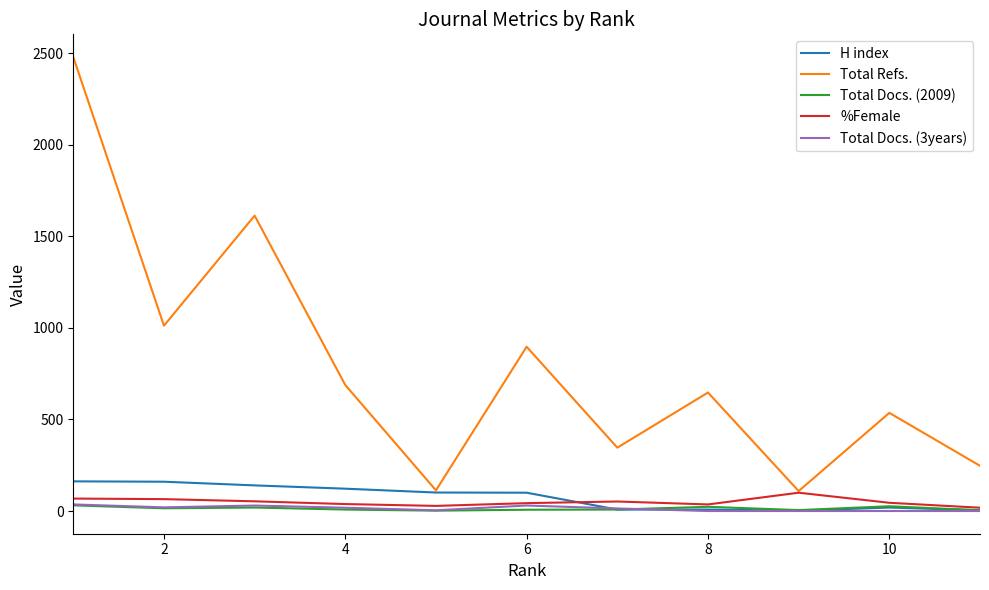

Which series has the widest spread of values?

Total Refs.